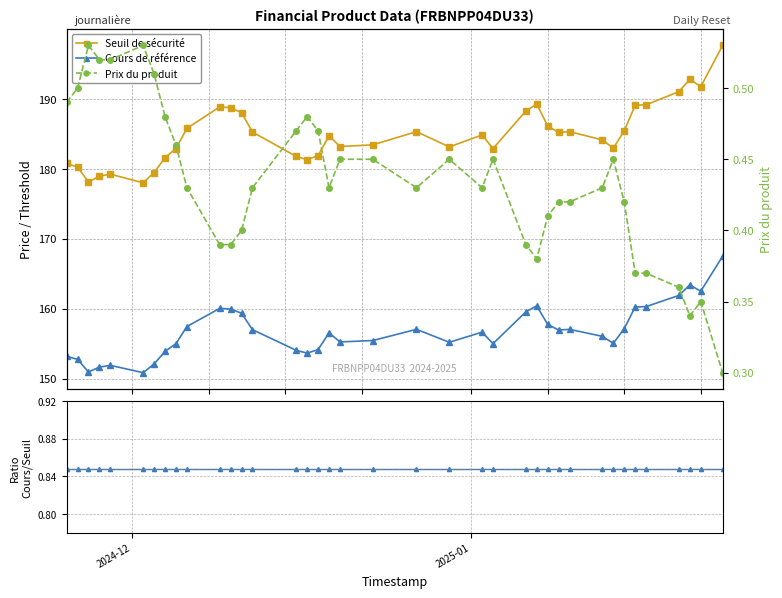

True or false: Prix du produit and Cours de référence intersect in this chart.

False